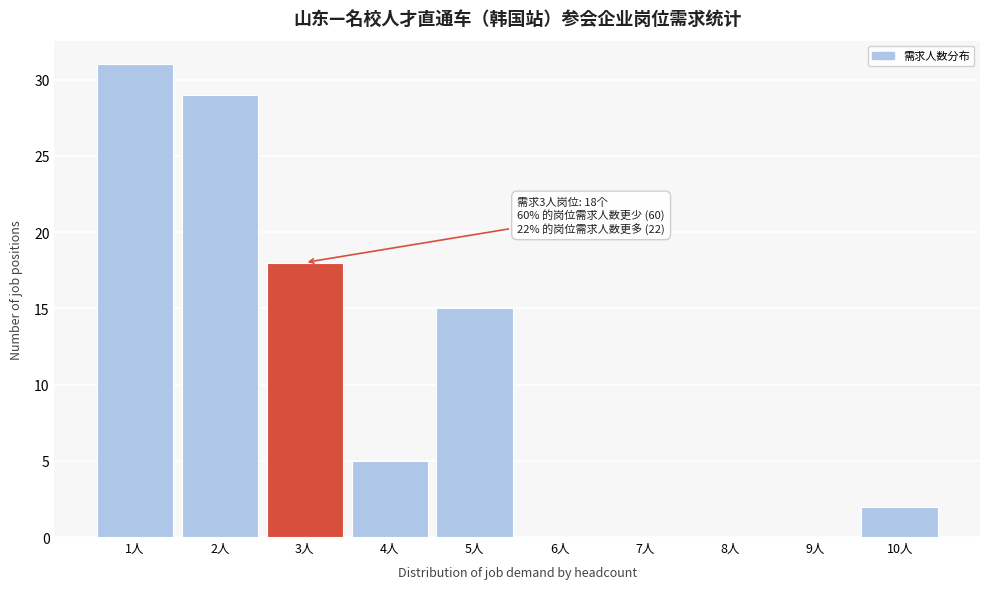

Which range on the x-axis has the tallest bar?

0.5 to 1.5